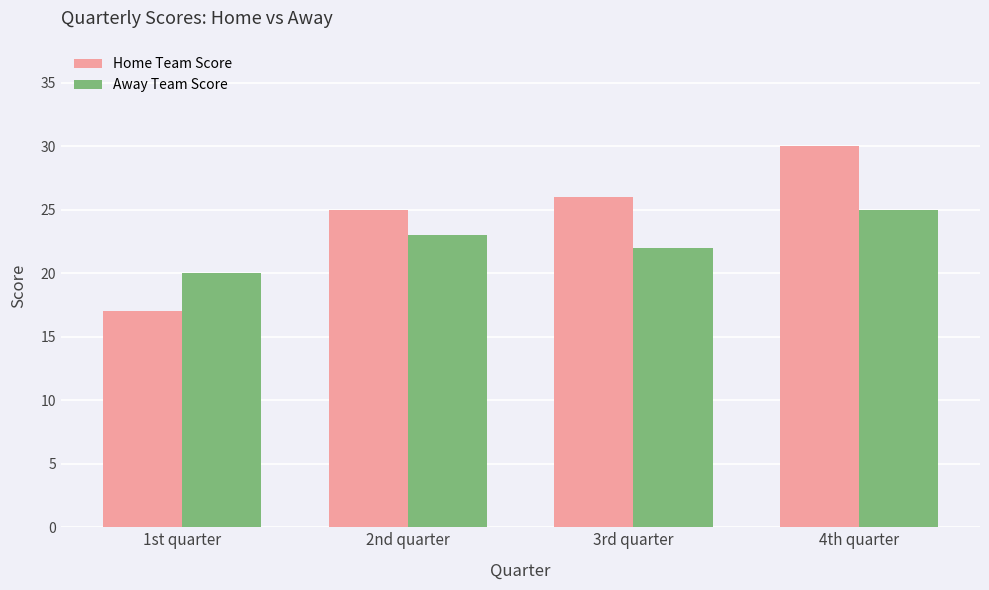

What is the maximum value for Away Team Score?

25